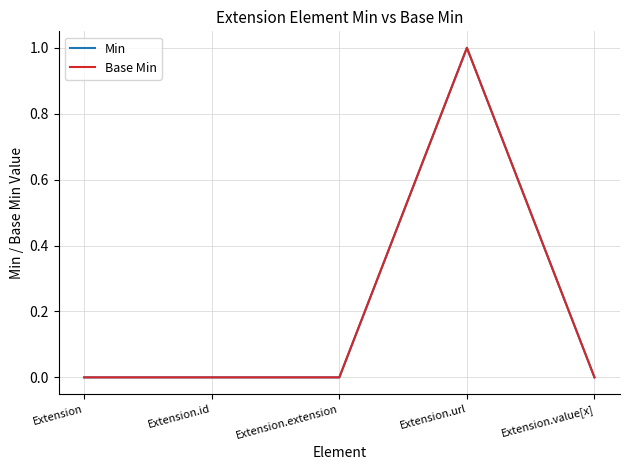

Does the chart display data point markers on the line(s)?

No